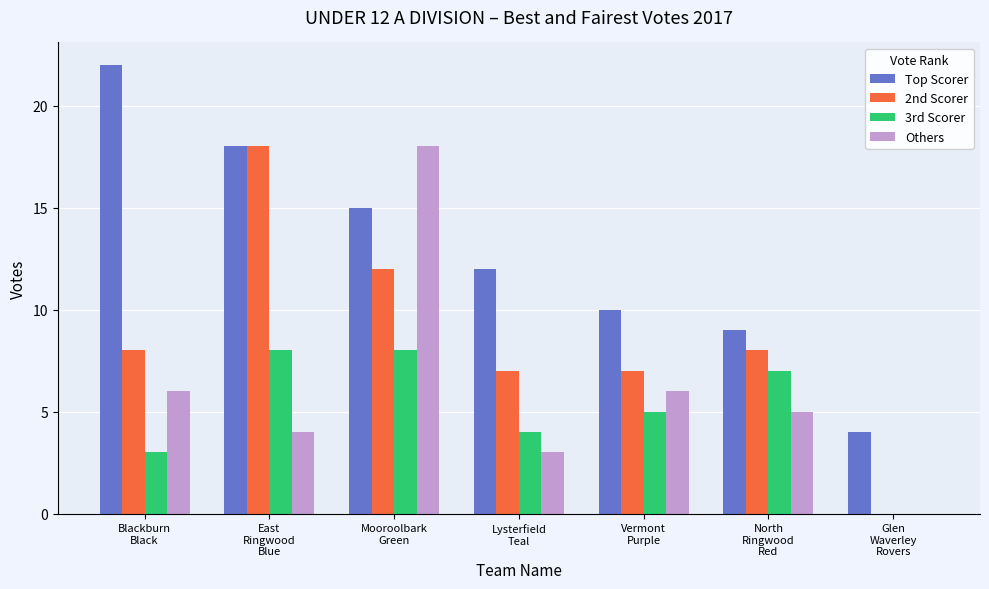

What is the maximum value for 3rd Scorer?

8